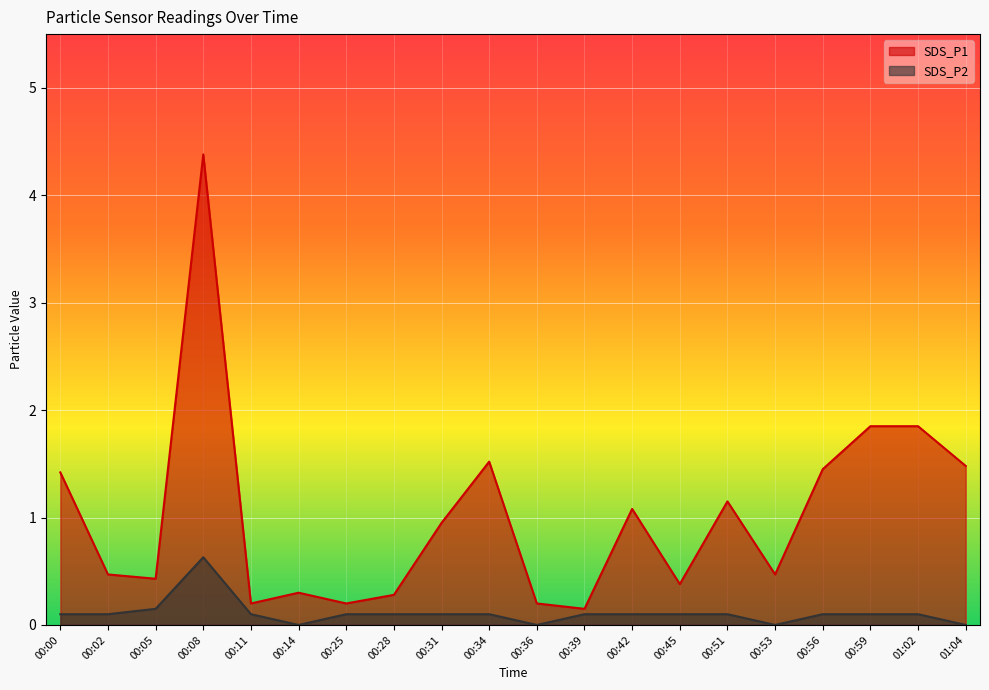

Is it true that SDS_P2 equals 0.1 at 00:42?

True